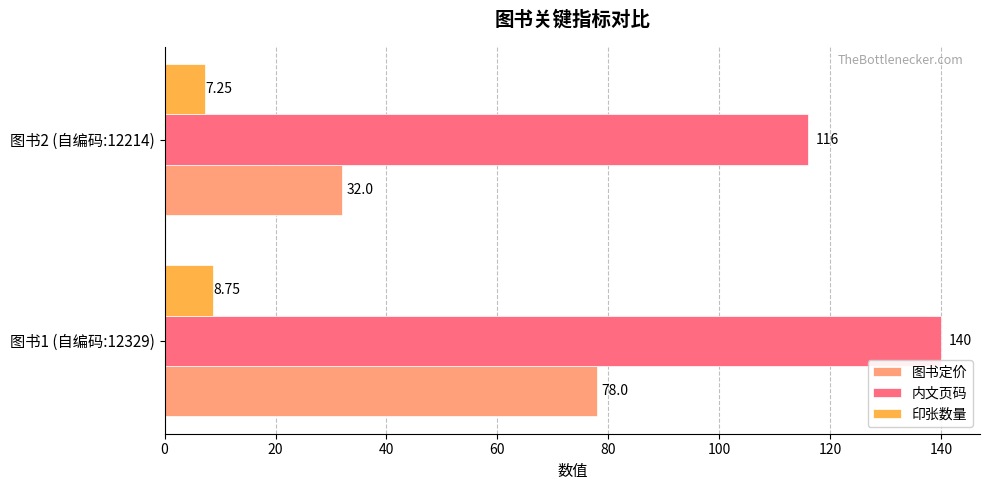

List the series in order of their peak value, highest first.

内文页码, 图书定价, 印张数量